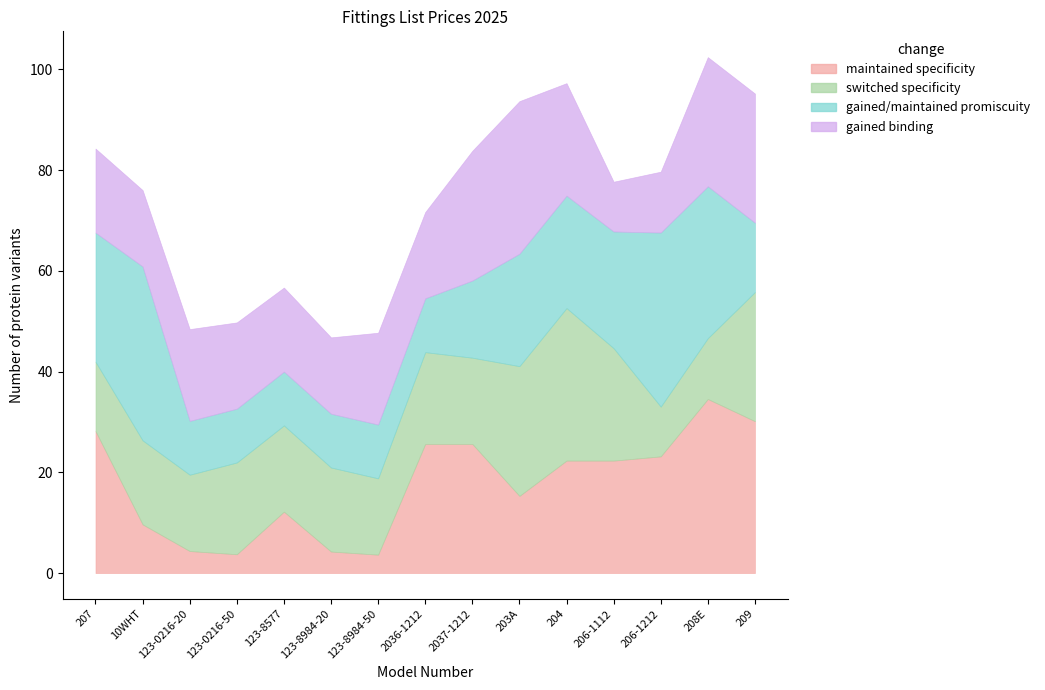

True or false: gained/maintained promiscuity has a value of 15.3 at 2037-1212.

True